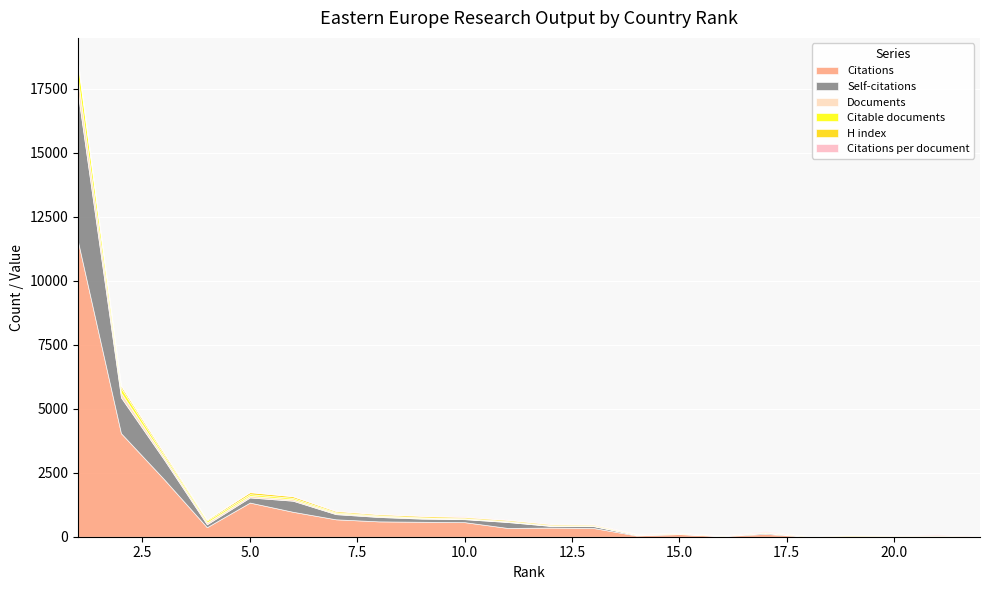

What is the highest value of the Citations series?

11530.0